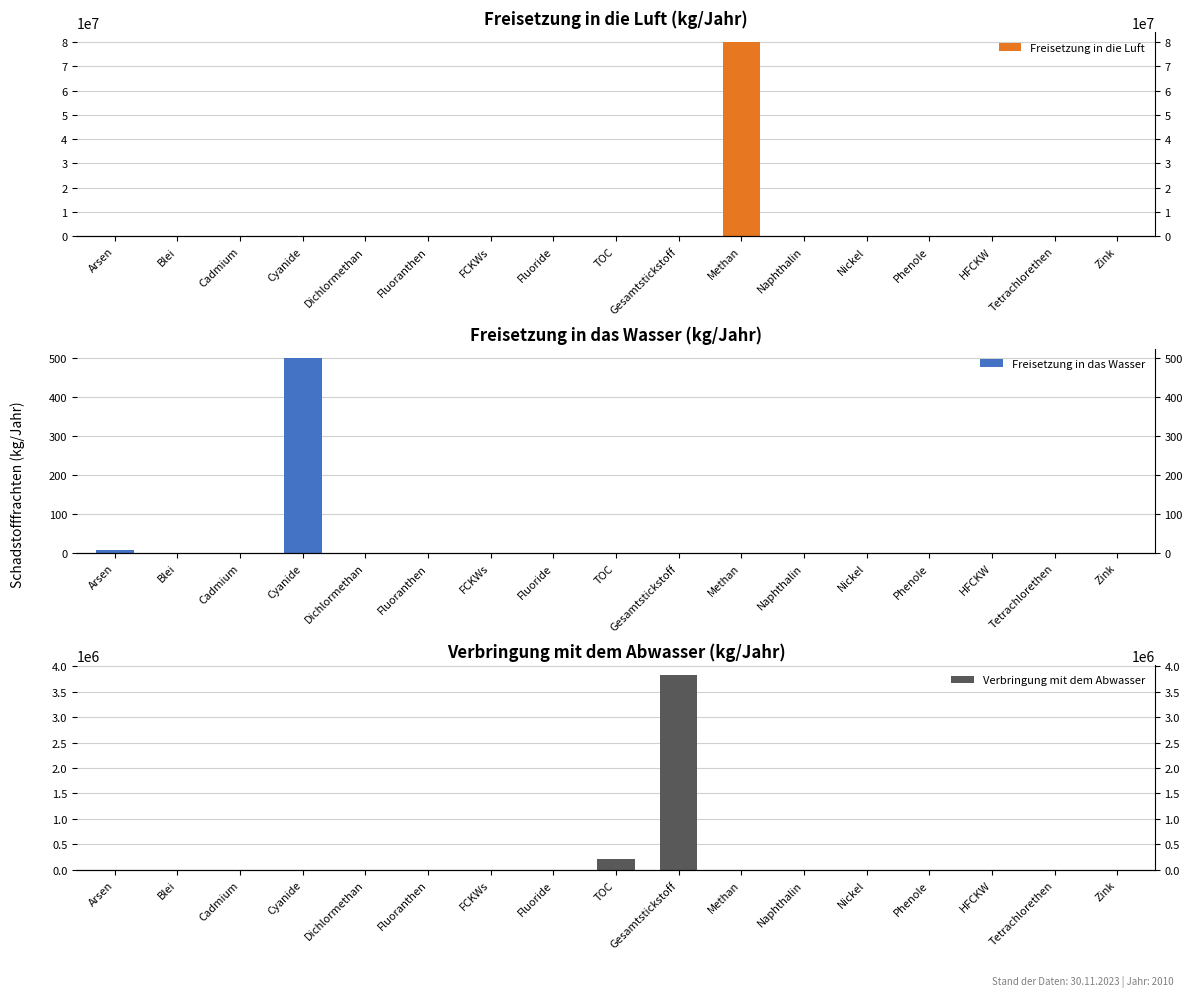

How many bars are there in total?

51